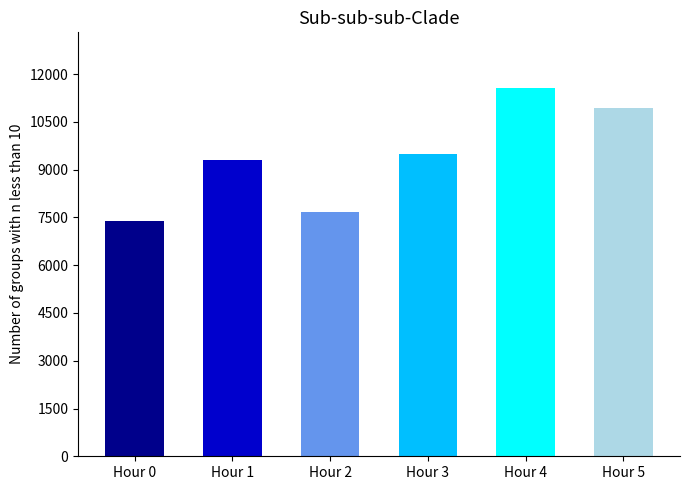

The value at Hour 3 is 9485.9. True or false?

True